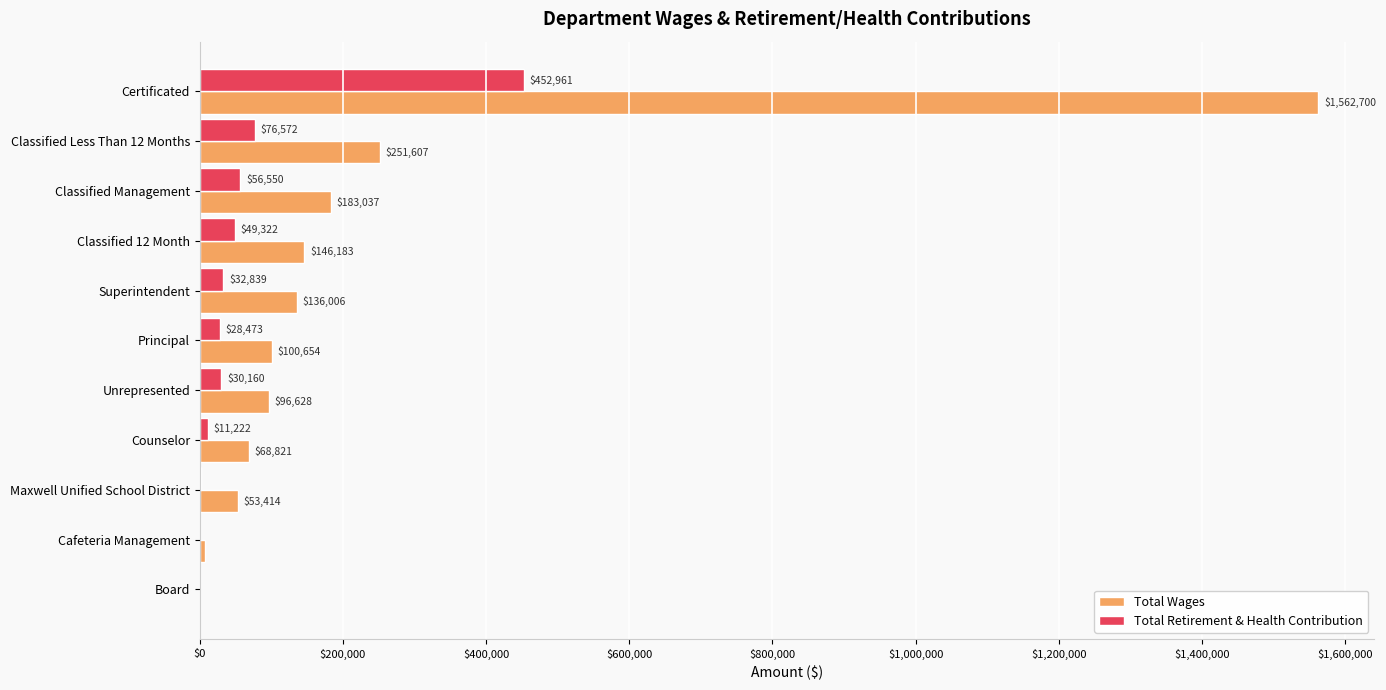

Which series changed the most between Classified 12 Month and Counselor?

Total Wages